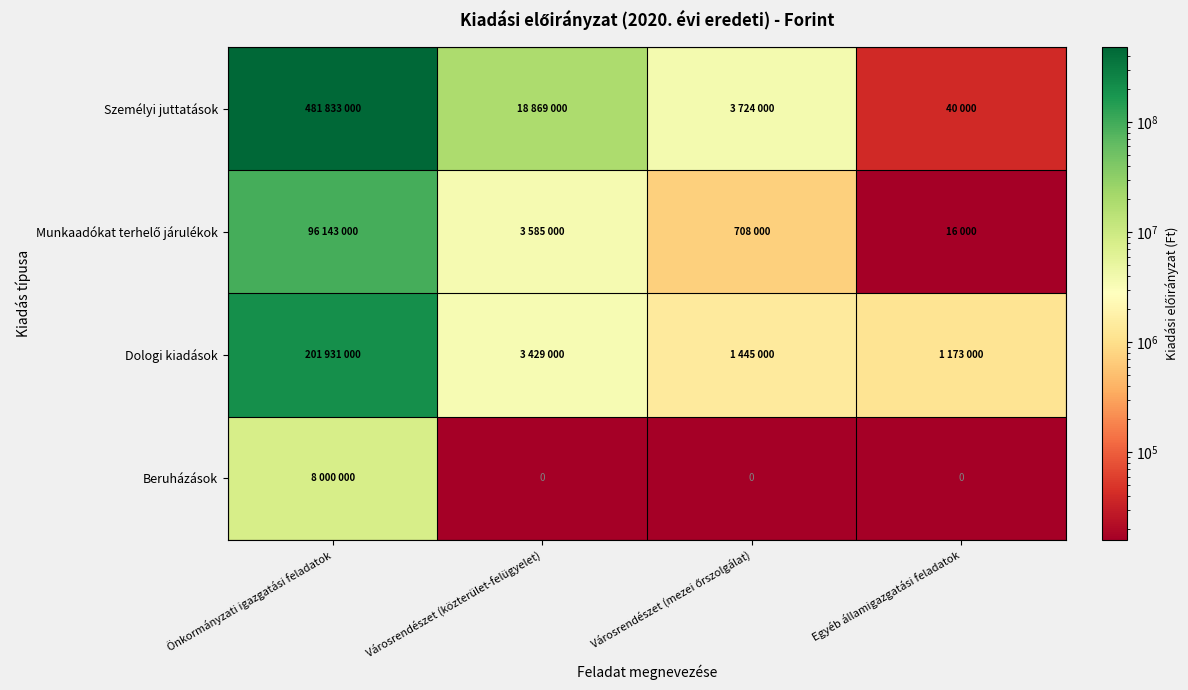

Which series has the largest total across all categories?

Személyi juttatások